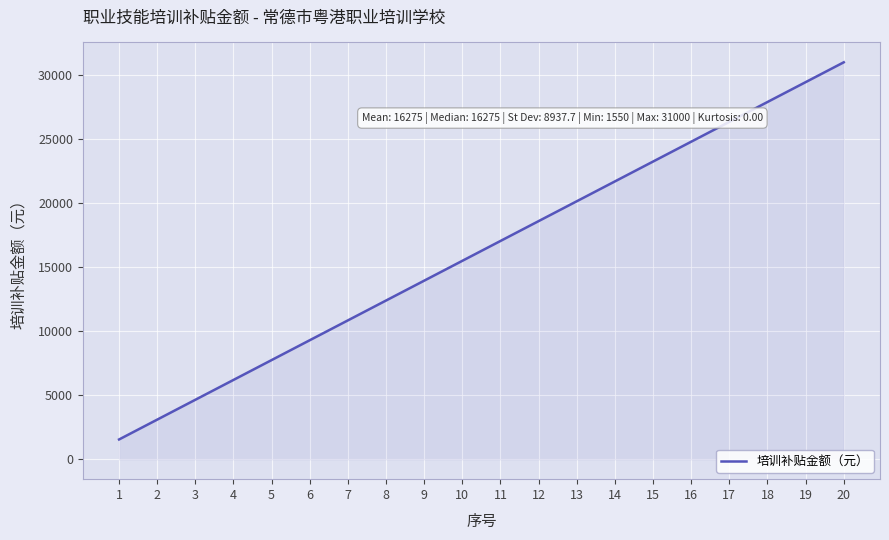

True or false: the data has more than 0 interior local peaks.

False